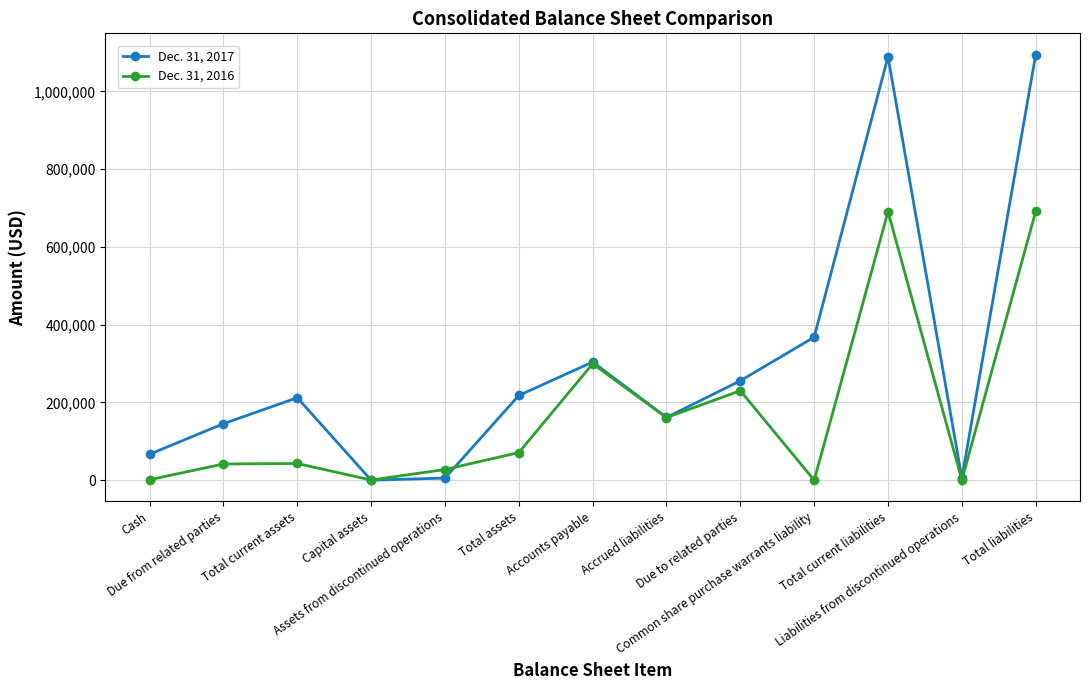

Rank the series by their average value, from lowest to highest.

Dec. 31, 2016, Dec. 31, 2017